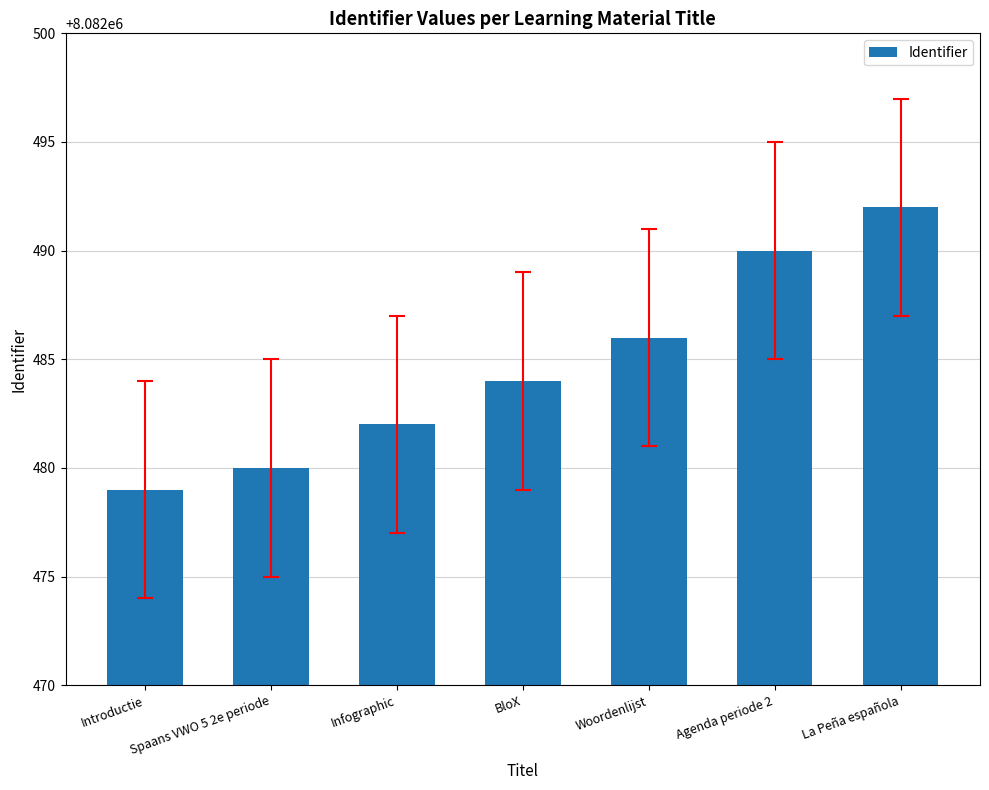

What is the change in value from Woordenlijst to La Peña española?

+6